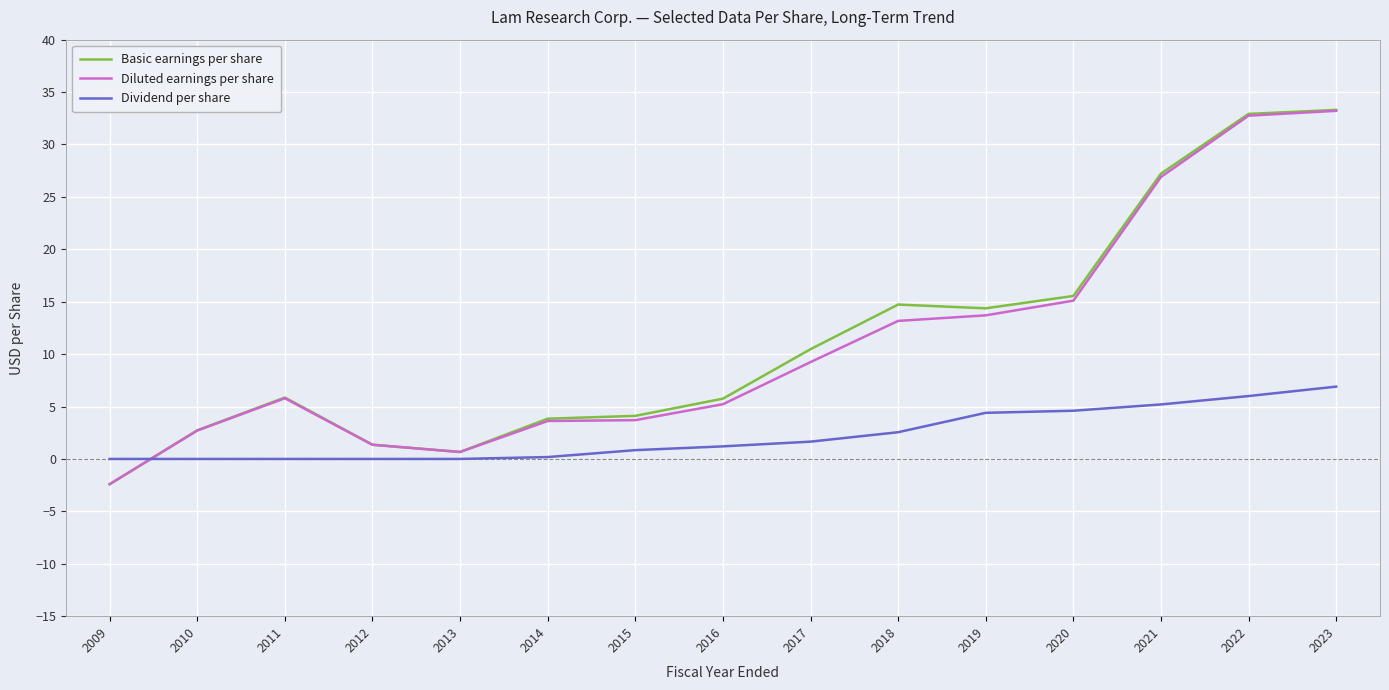

What are all the series names shown in the legend?

Basic earnings per share, Diluted earnings per share, Dividend per share